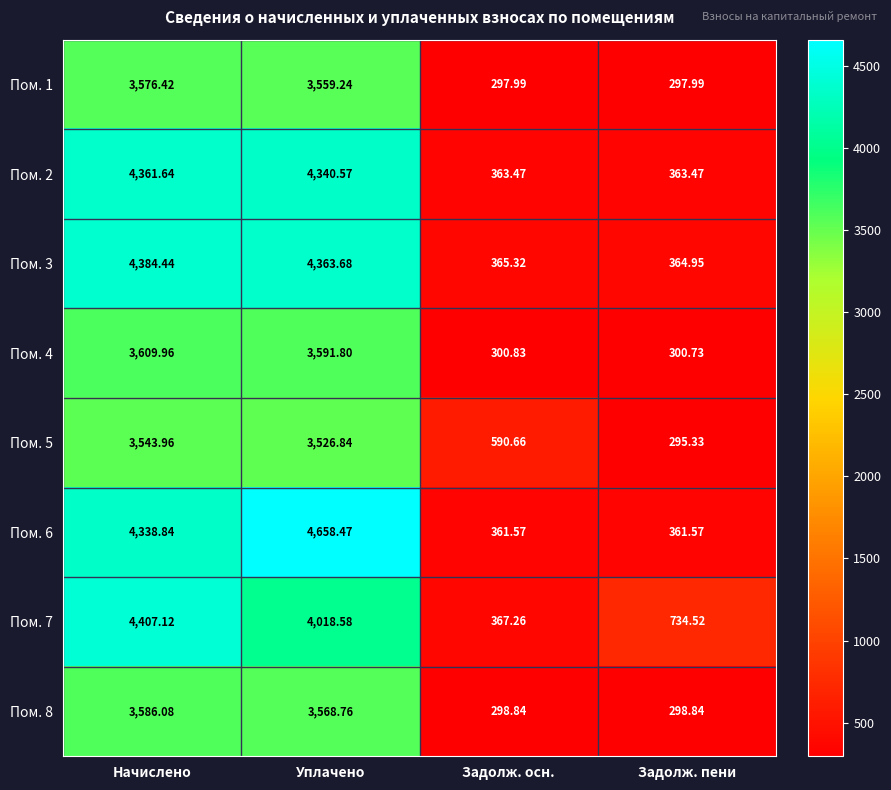

Which series has the widest spread of values?

Пом. 6